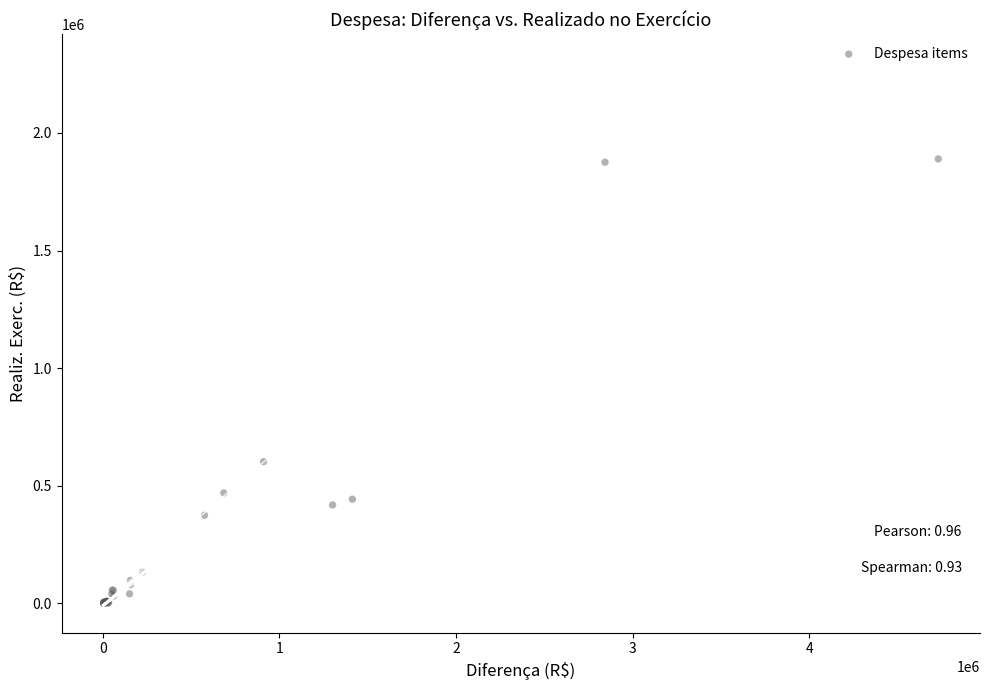

What Y value in the scatter plot is closest to 944781?

602331.5